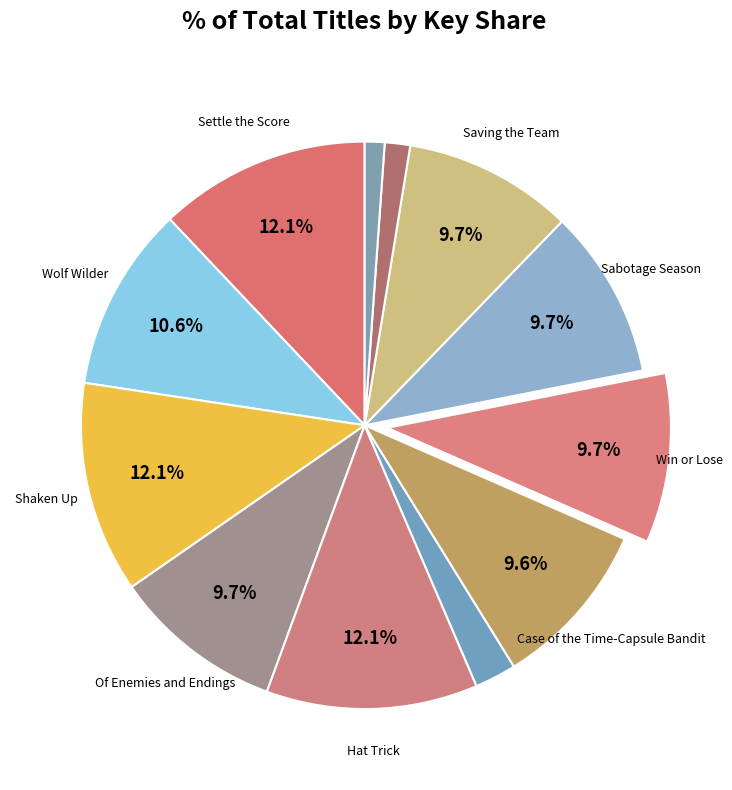

Which category has the biggest portion of the pie?

Settle the Score